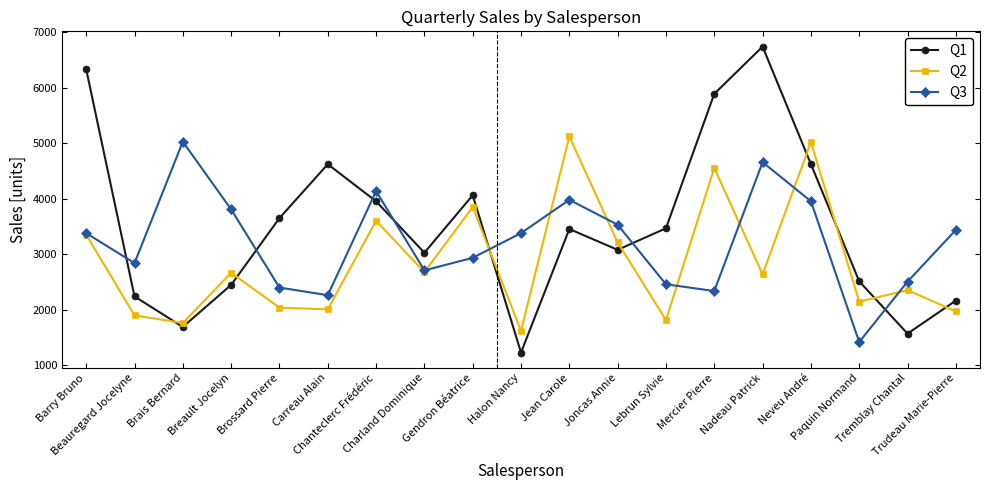

At which category does Q3 reach its first local valley?

Beauregard Jocelyne